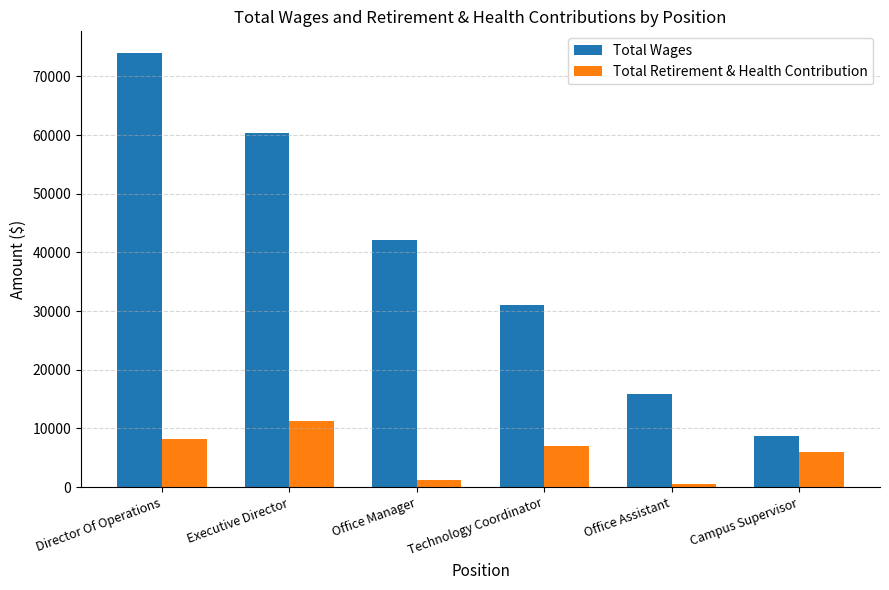

At which label does Total Retirement & Health Contribution first exceed 6941?

Director Of Operations